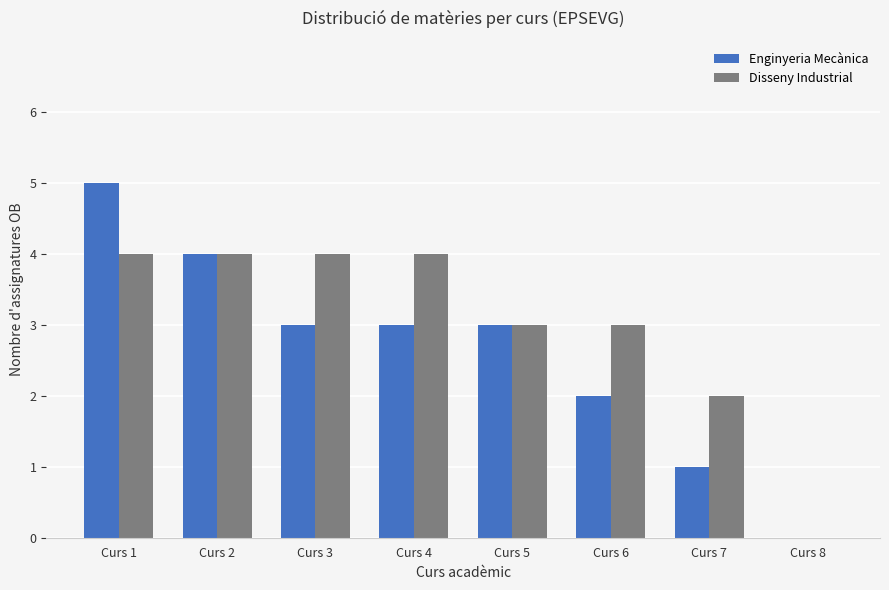

What is the highest value of the Disseny Industrial series?

4